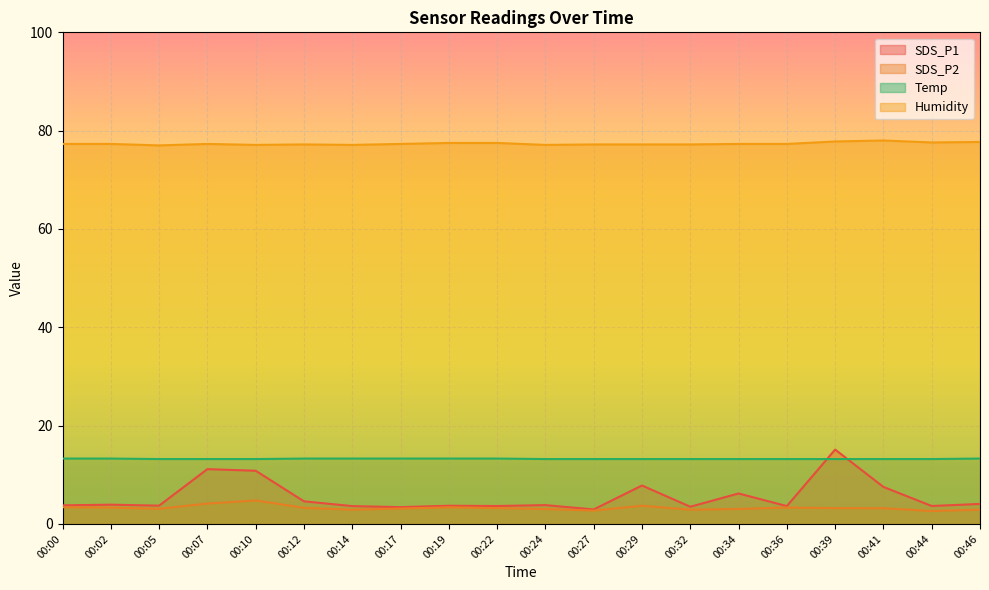

Which has a higher value, 00:36 or 00:44?

00:44